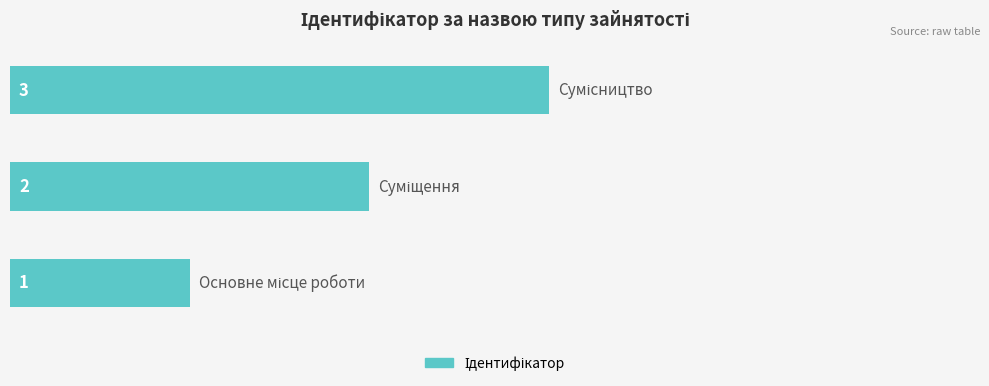

How many values are between 1 and 3?

3